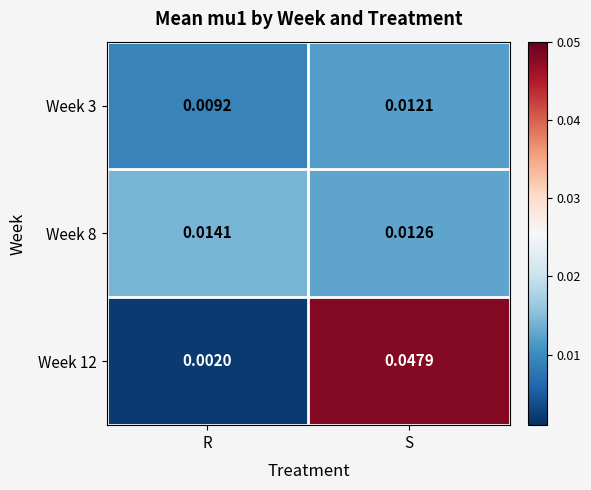

Where is Week 12 nearest to the value 0?

R